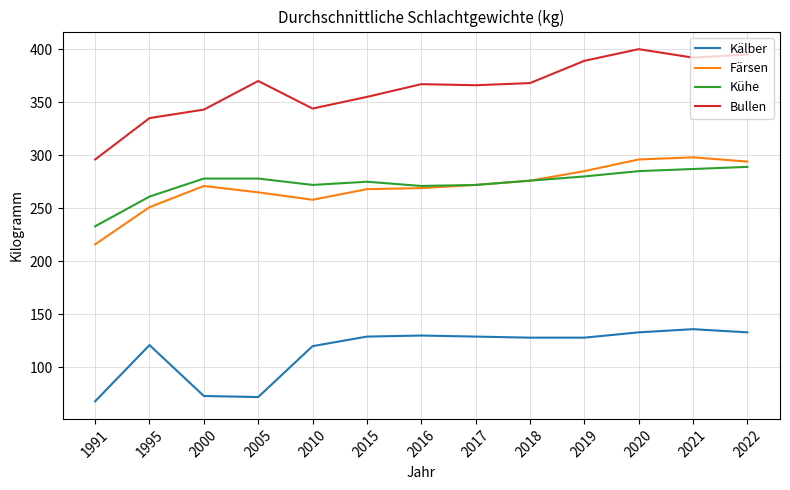

Between 2015 and 2022, which series saw the biggest shift?

Bullen